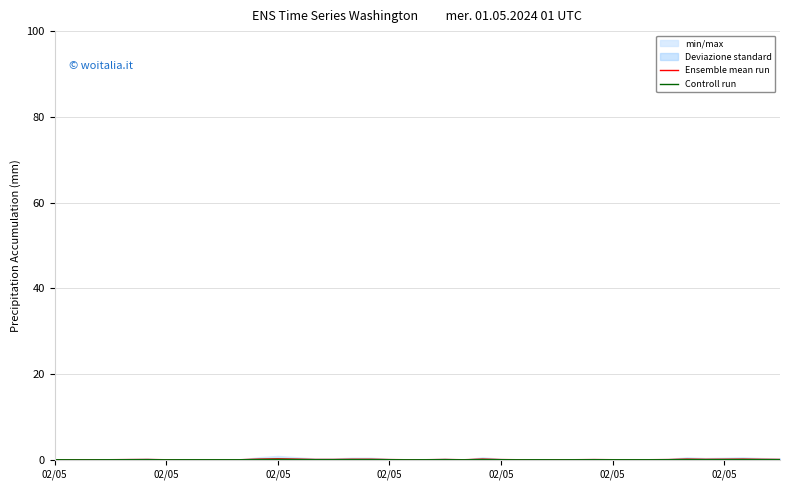

True or false: Controll run and Ensemble mean run cross at least once.

False